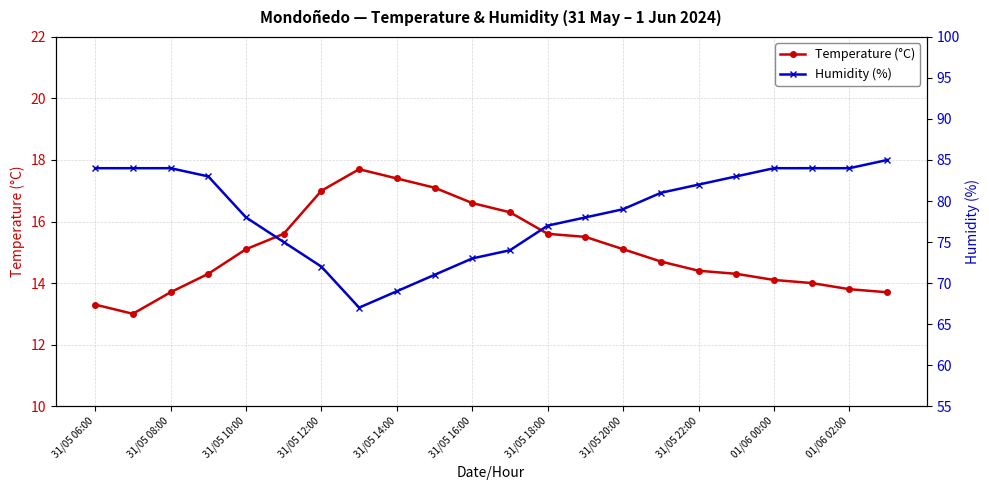

Which series has the widest spread of values?

Humidity (%)